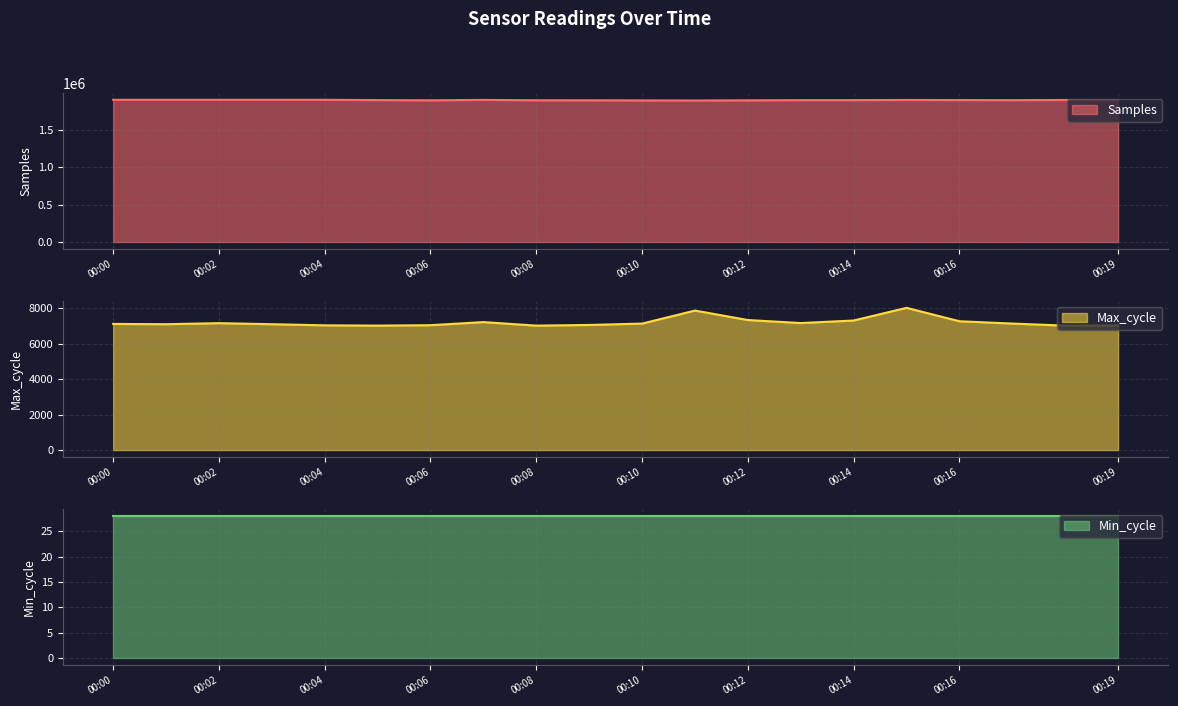

What is the minimum value for Samples?

1894934